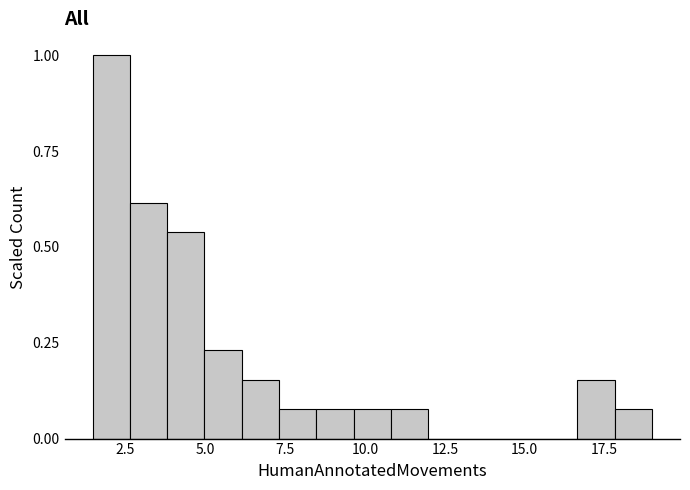

Around what value on the x-axis is the tallest bar? Give the approximate position of its centre, as read against the axis.

2.0